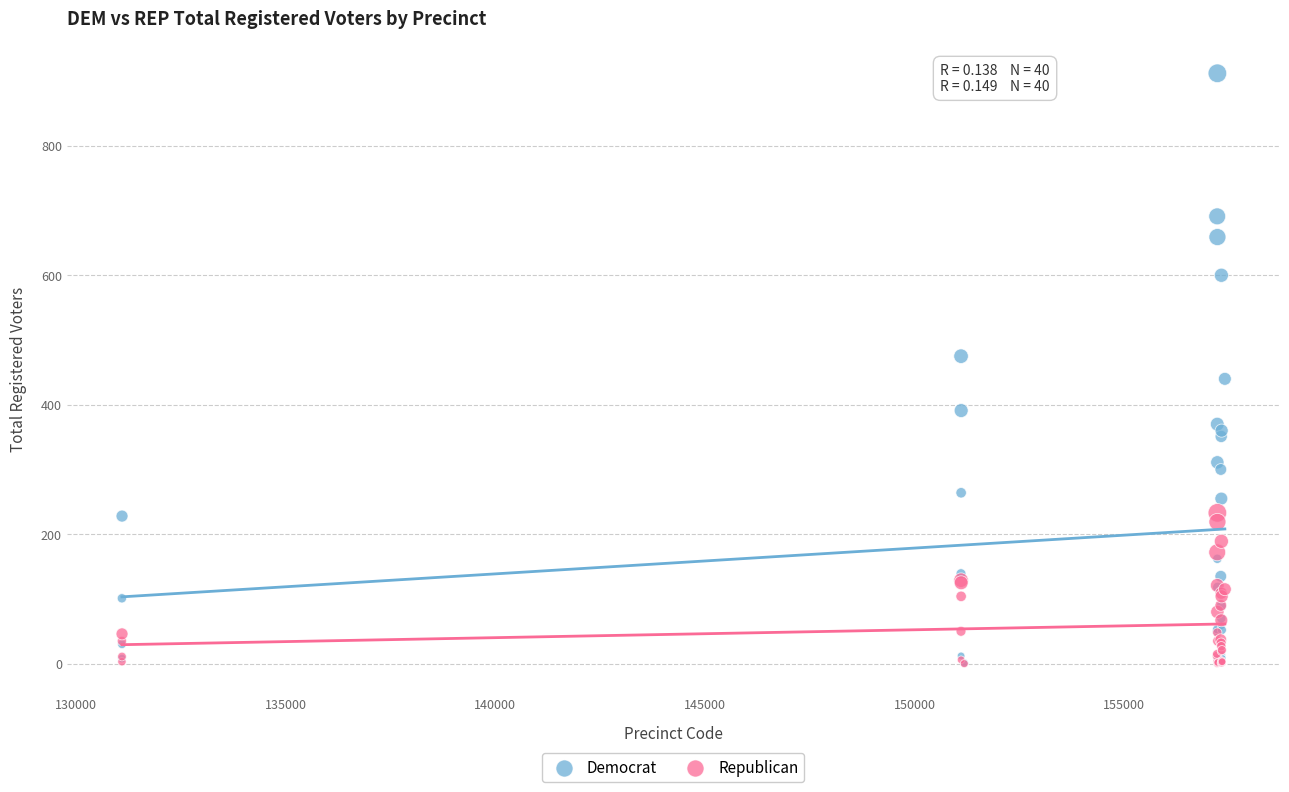

What are all the series names shown in the legend?

Democrat, Republican